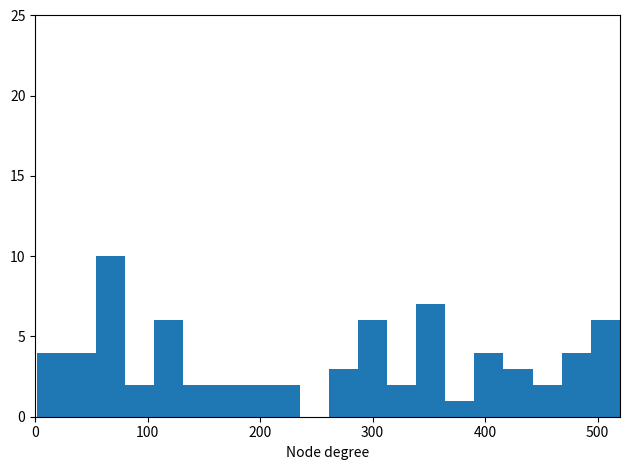

Read against the x-axis, roughly where is the centre of the tallest bar?

70